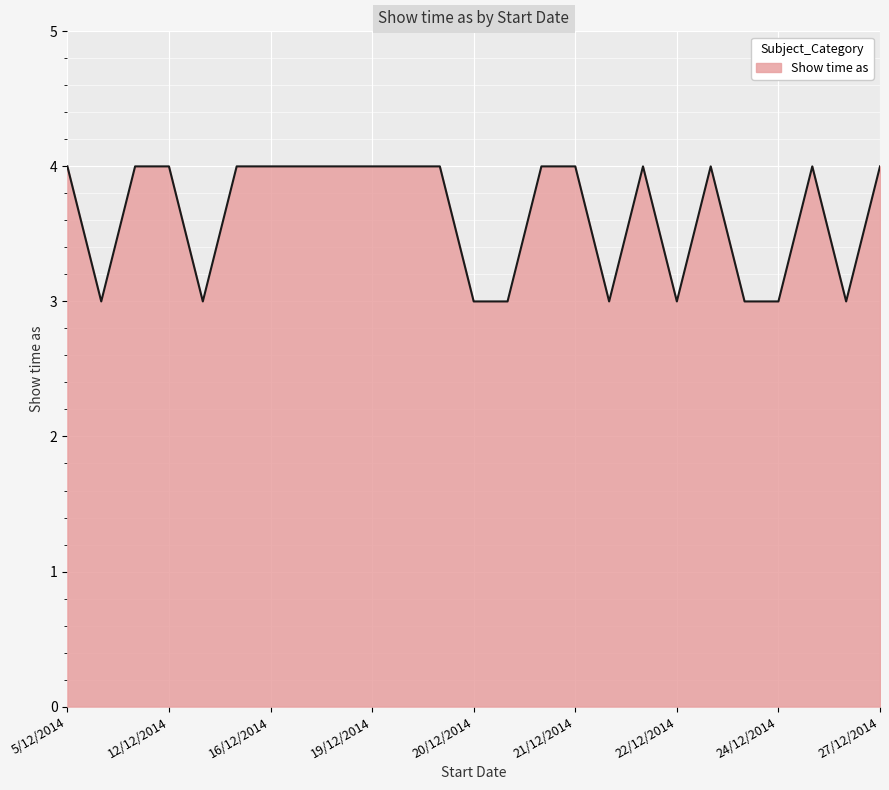

What is the smallest value displayed?

3